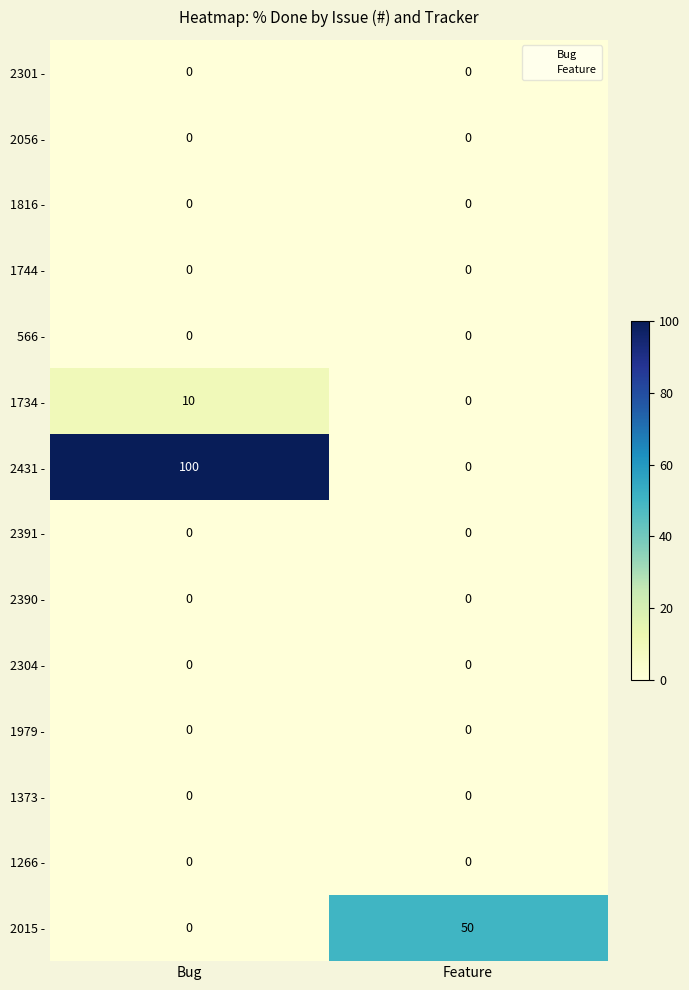

What is the total value across all series at Bug?

110